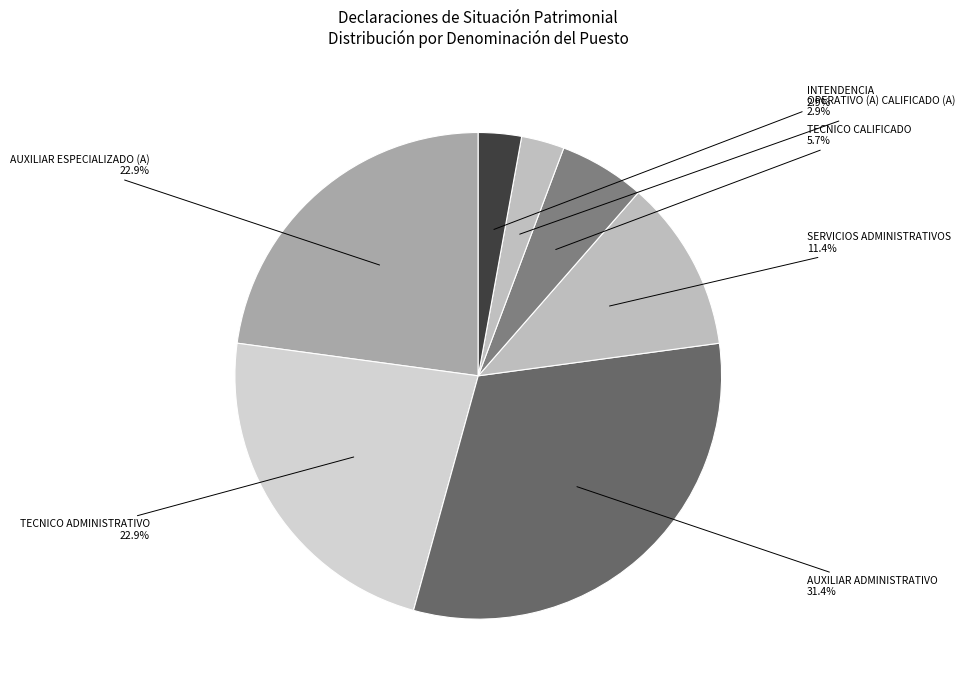

How much of the chart is everything except AUXILIAR ADMINISTRATIVO?

68.6%